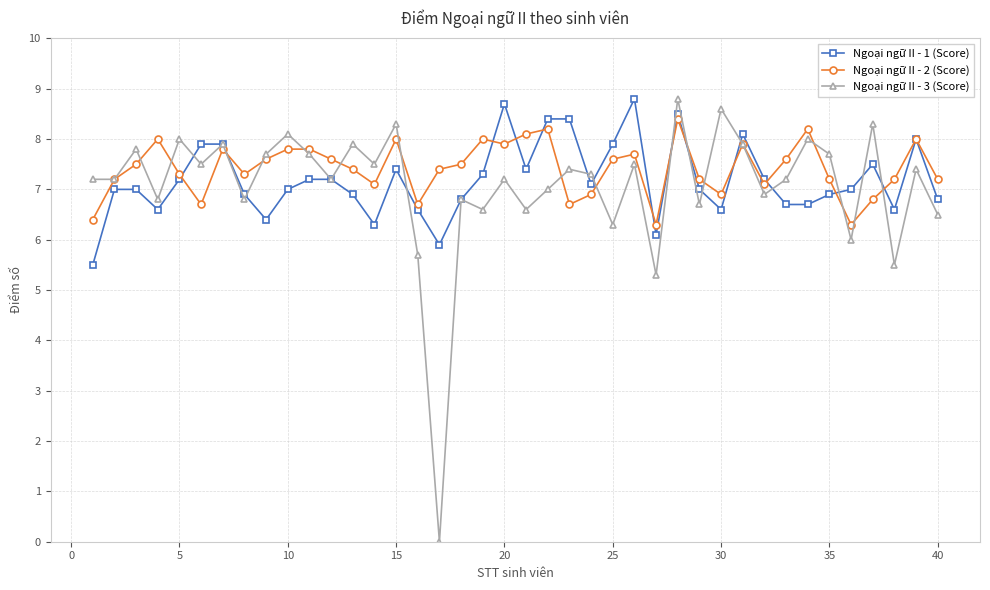

Rank the series by their average value, from highest to lowest.

Ngoại ngữ II - 2 (Score), Ngoại ngữ II - 1 (Score), Ngoại ngữ II - 3 (Score)